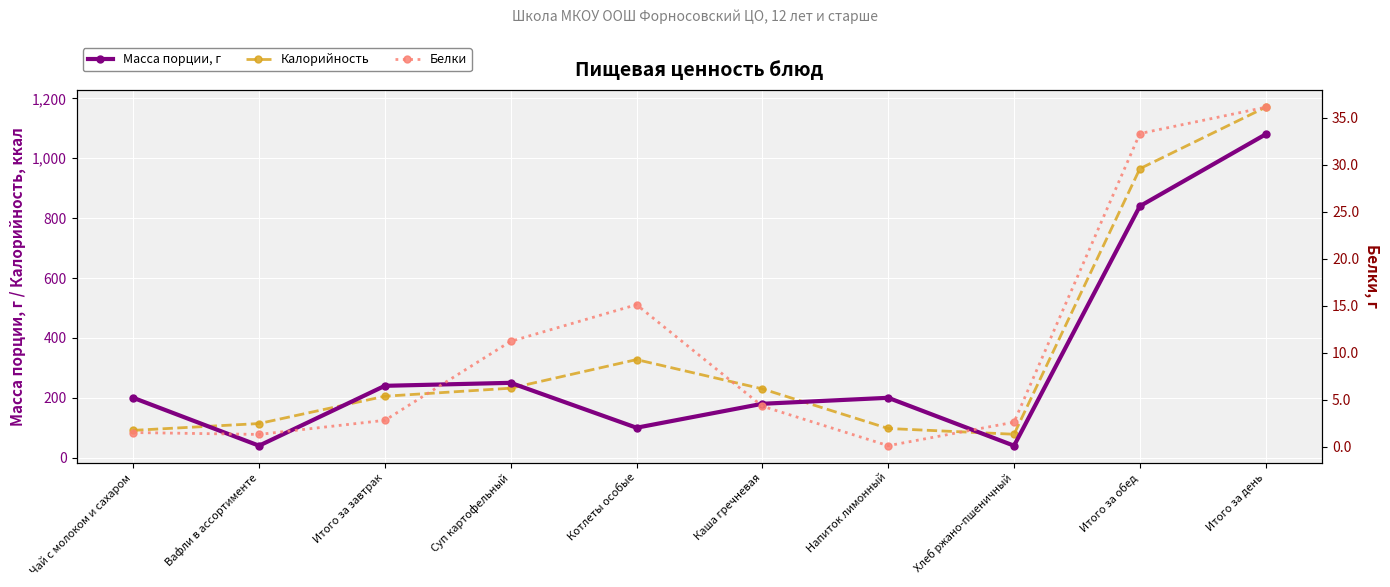

What are all the series names shown in the legend?

Масса порции, г, Калорийность, Белки